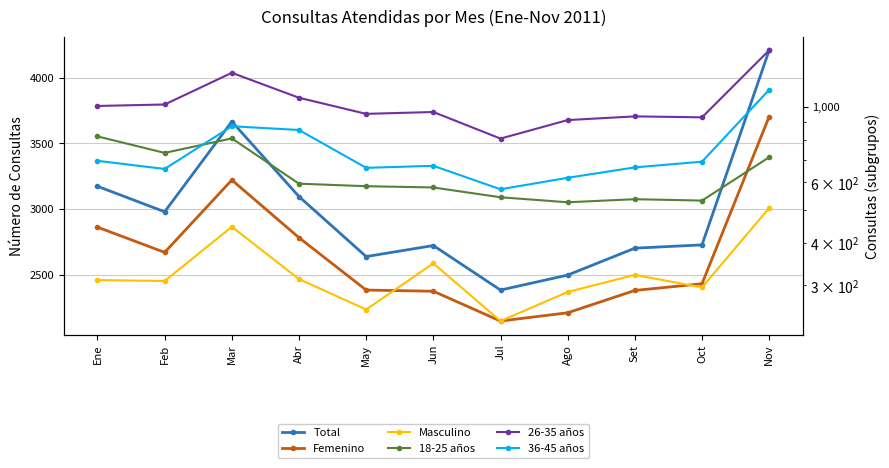

How many data points in 18-25 años are above 585?

5